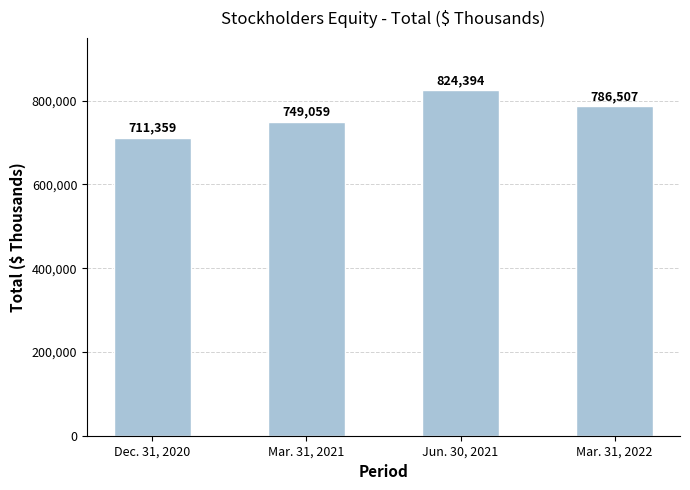

Rank the categories by value from highest to lowest.

Jun. 30, 2021, Mar. 31, 2022, Mar. 31, 2021, Dec. 31, 2020